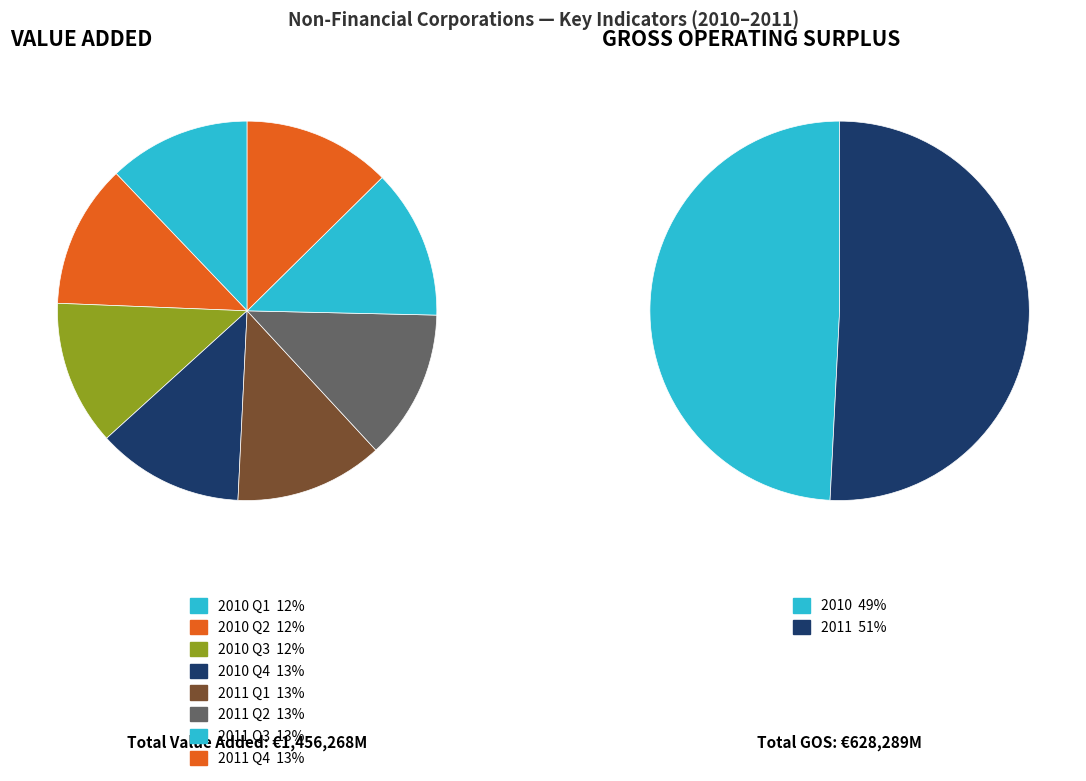

Does 2010 Q3 account for over 50% of the chart?

No